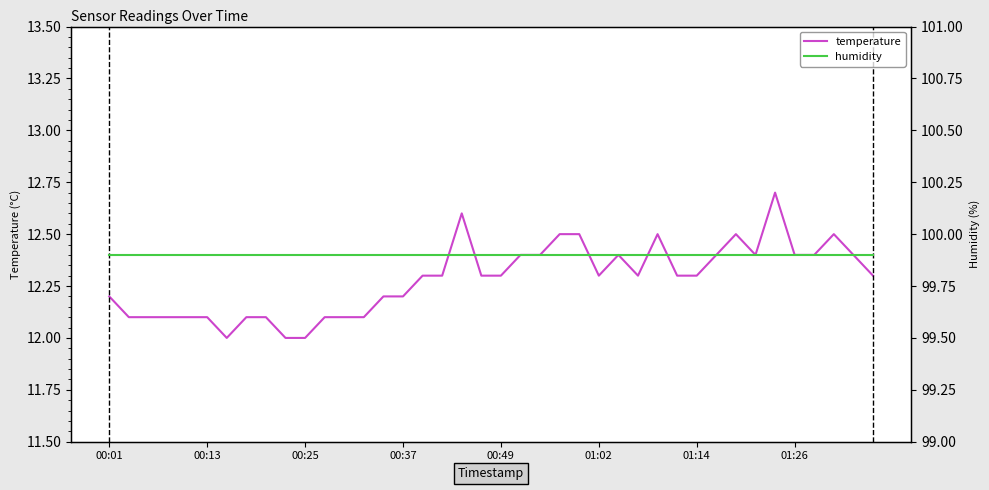

Which series has the largest range (max minus min)?

temperature